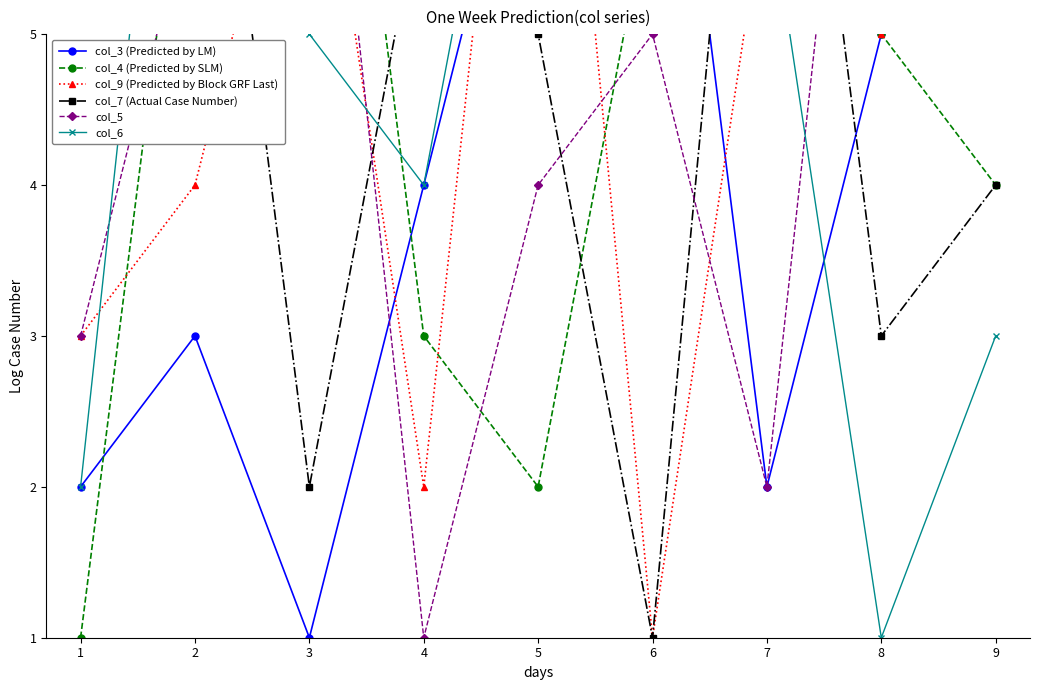

What is the maximum value for col_6?

9